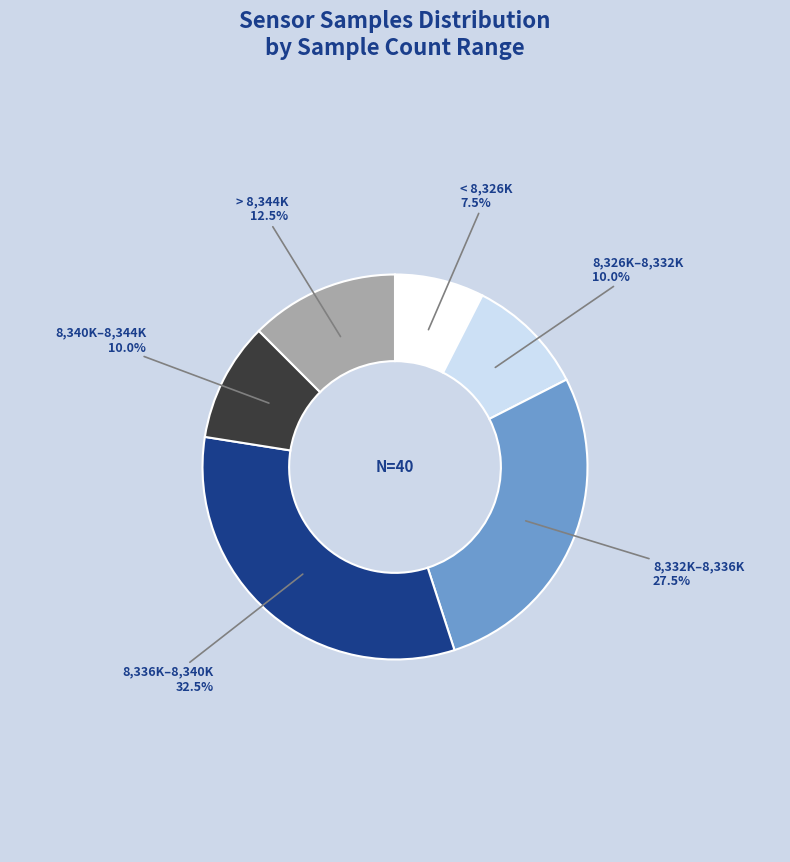

Between 8,336K–8,340K and 8,326K–8,332K, which is larger?

8,336K–8,340K